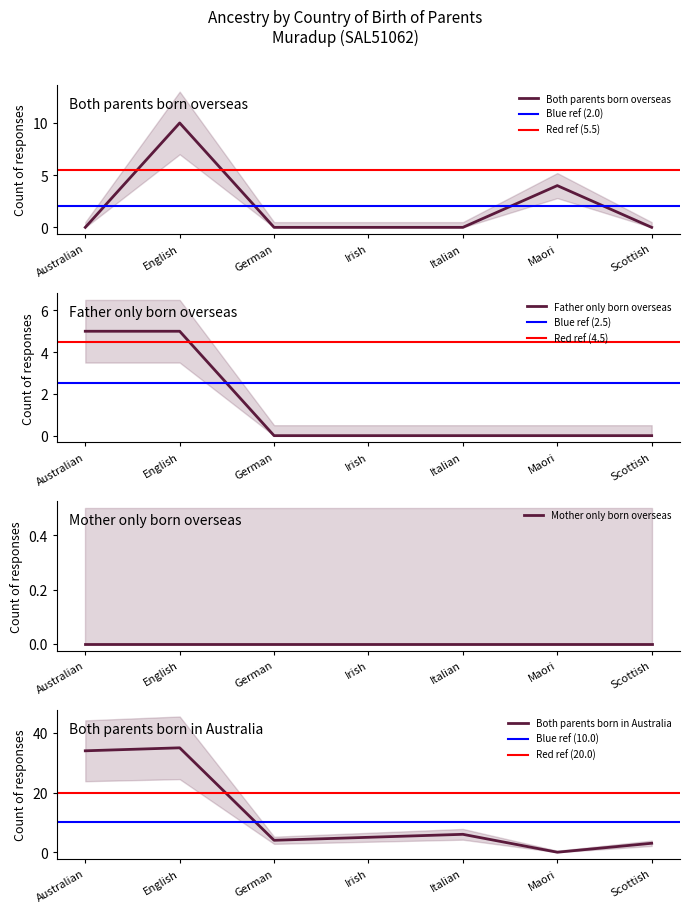

What is the total value across all series at Australian?

39